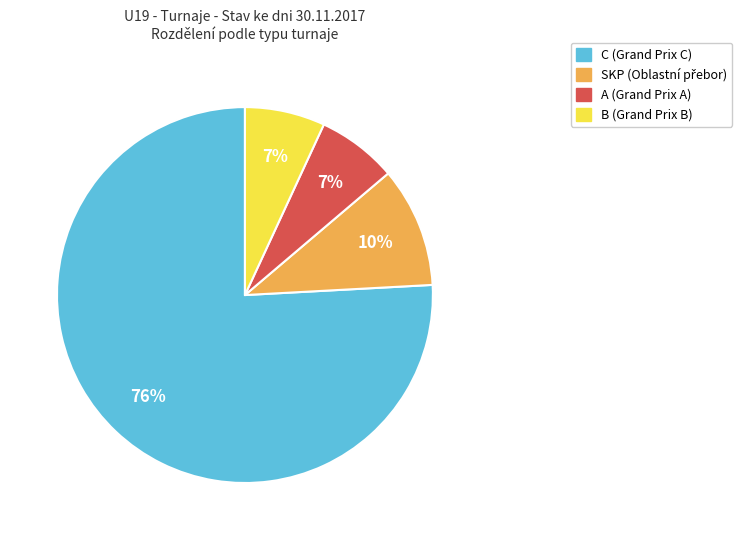

To the nearest percent, what is the average slice percentage?

25%